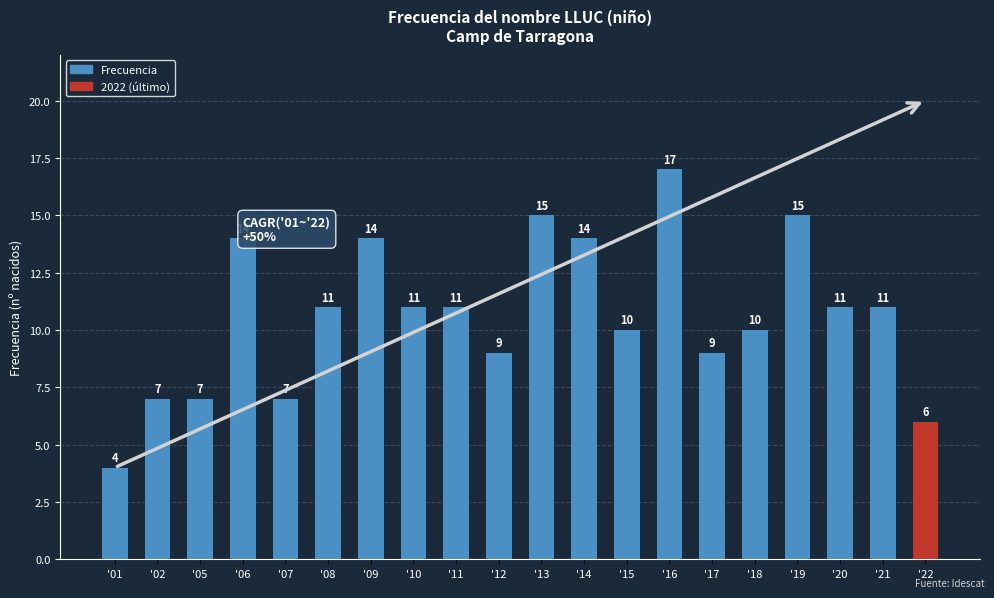

Reading left to right, transcribe all the data shown in this chart.

4	7	7	14	7	11	14	11	11	9	15	14	10	17	9	10	15	11	11	6